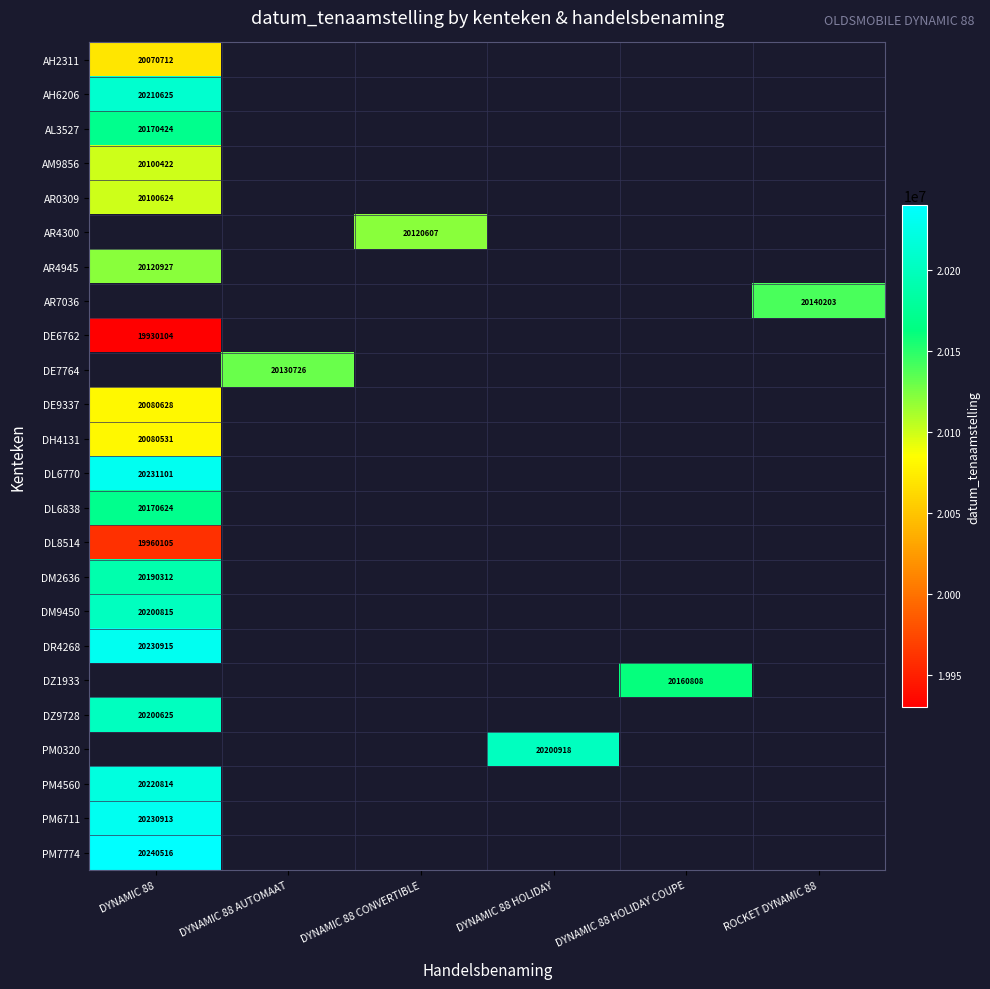

Is it true that DE7764 equals 34320455 at DYNAMIC 88 AUTOMAAT?

False